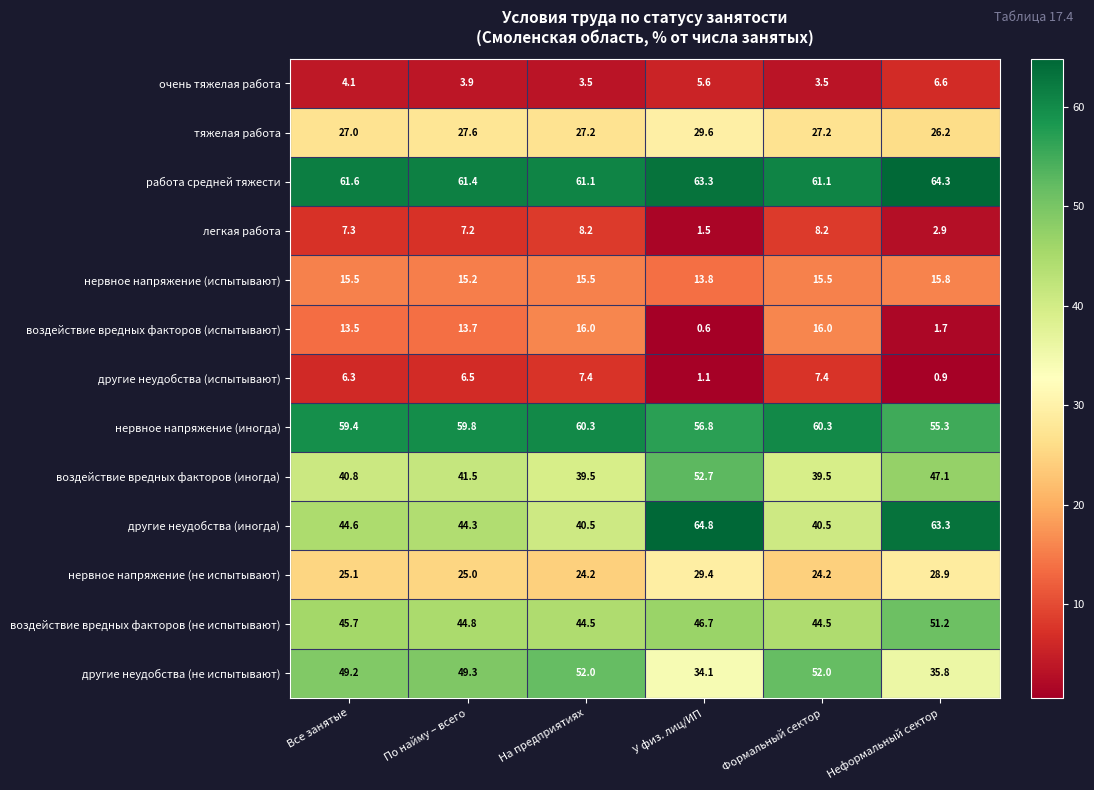

At which category is the sum across all series the highest?

По найму – всего